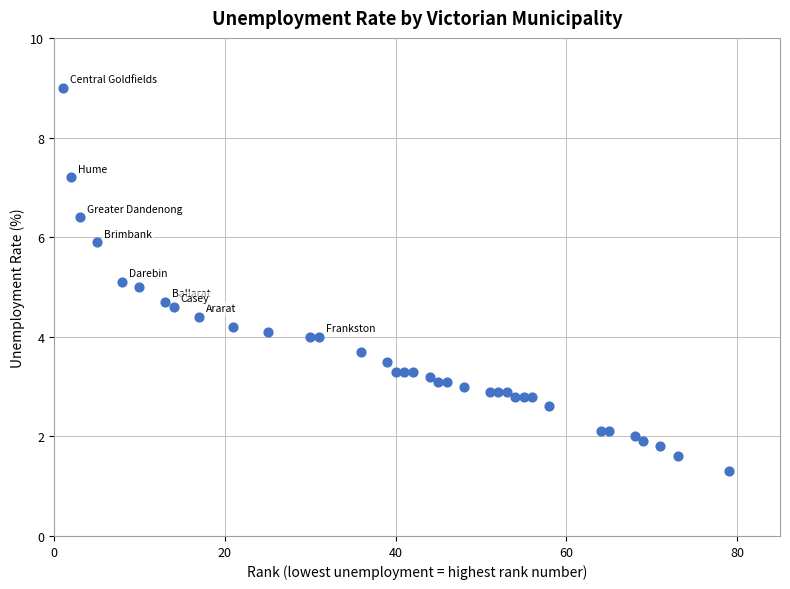

What is the range of Y values (max minus min)?

7.7